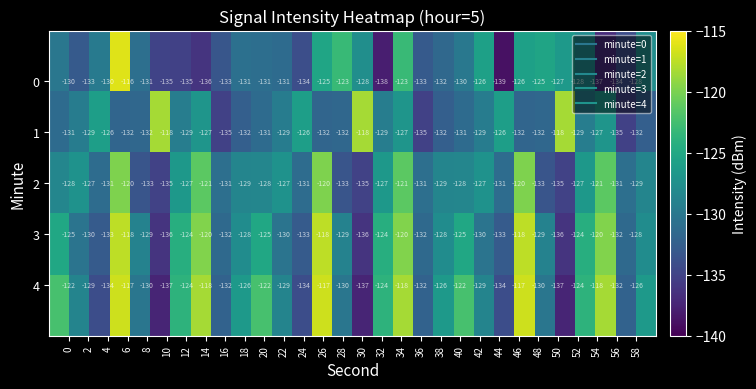

What is the minimum value shown in the chart?

-139